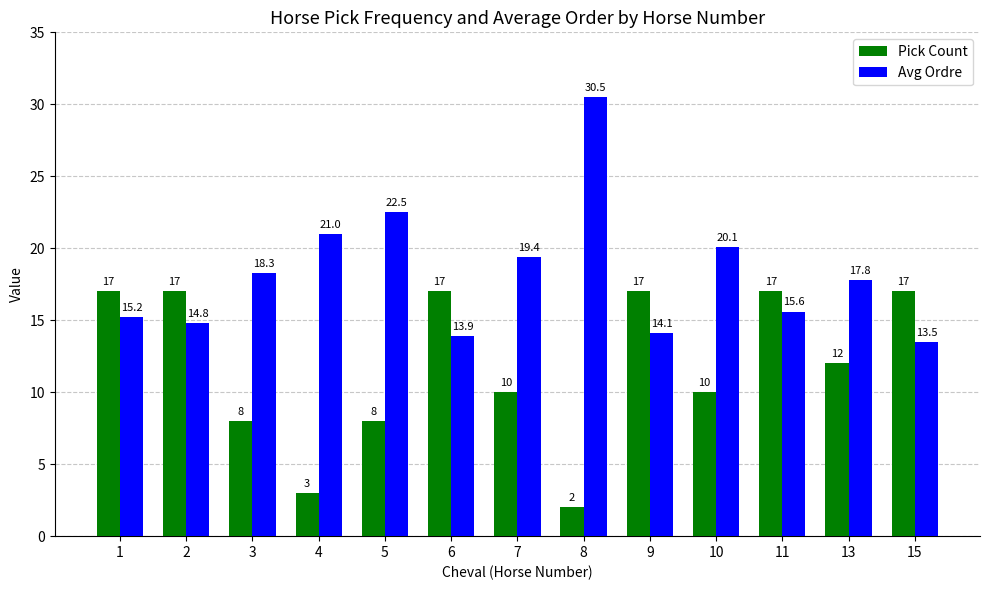

Where does the Avg Ordre series first go above 17?

3